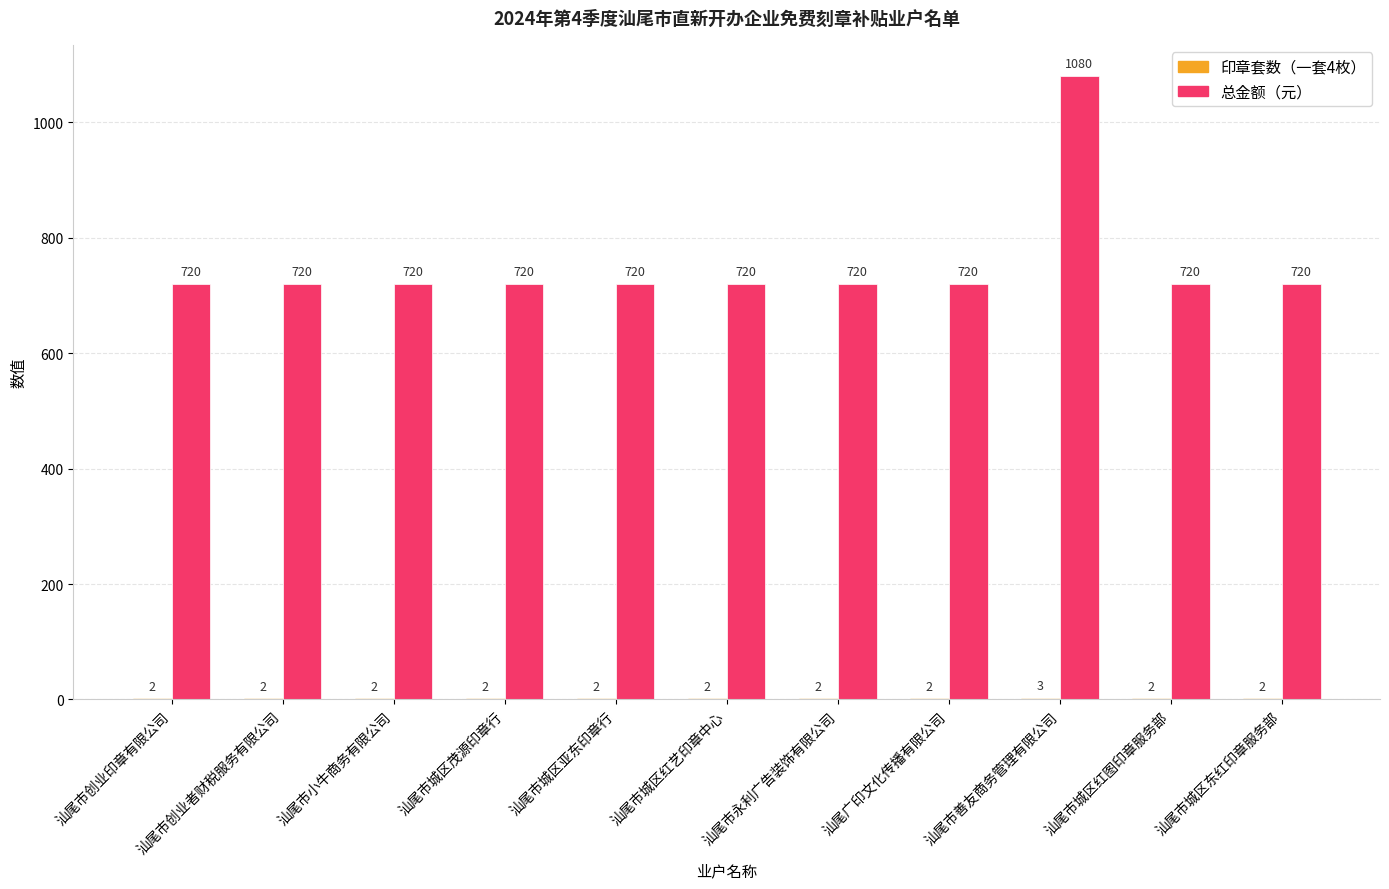

The 总金额（元） series shows 1245 at 汕尾市城区东红印章服务部. True or false?

False